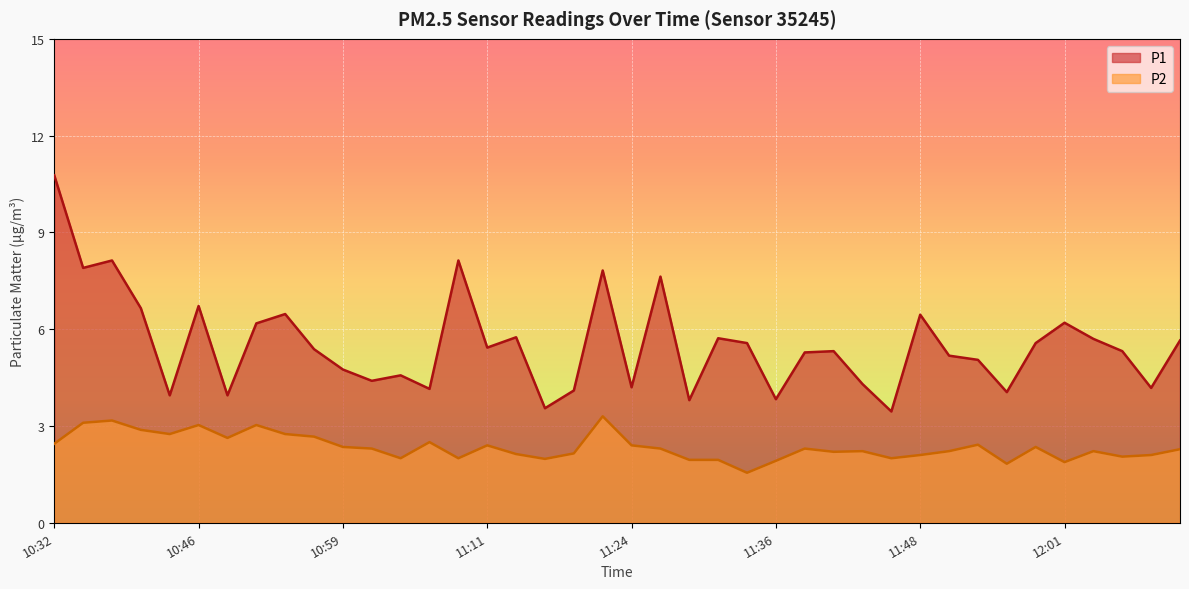

At how many categories does at least one series exceed 6?

12